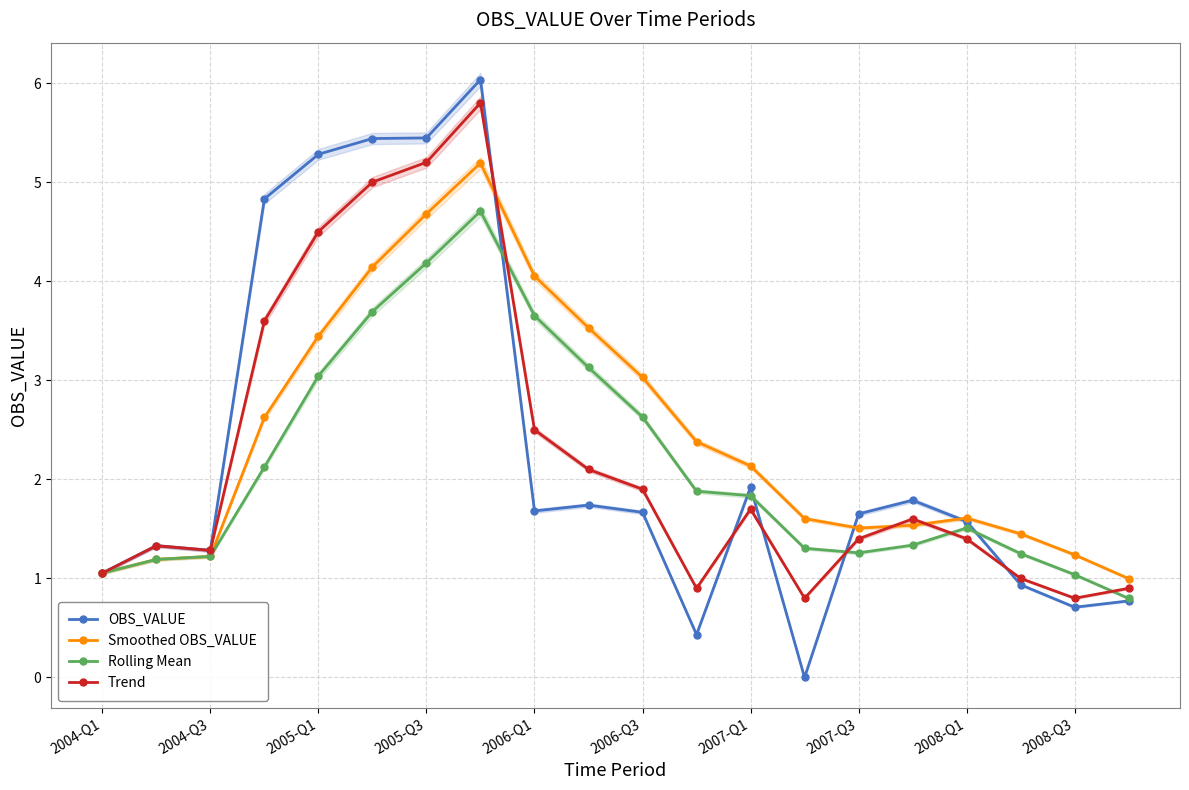

Is this an area chart (filled region under the line)?

No